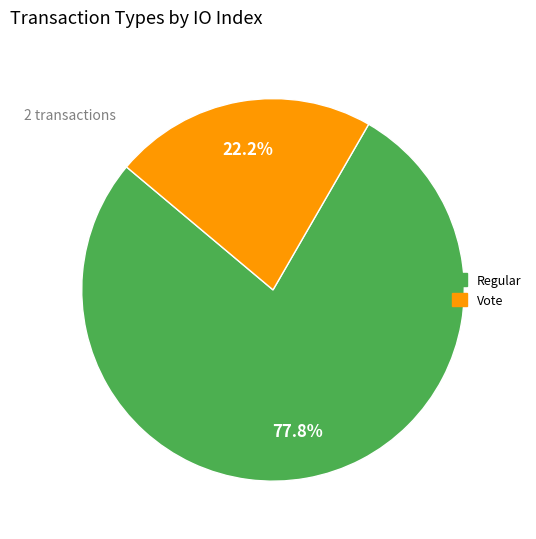

Which slice is the smallest?

Vote